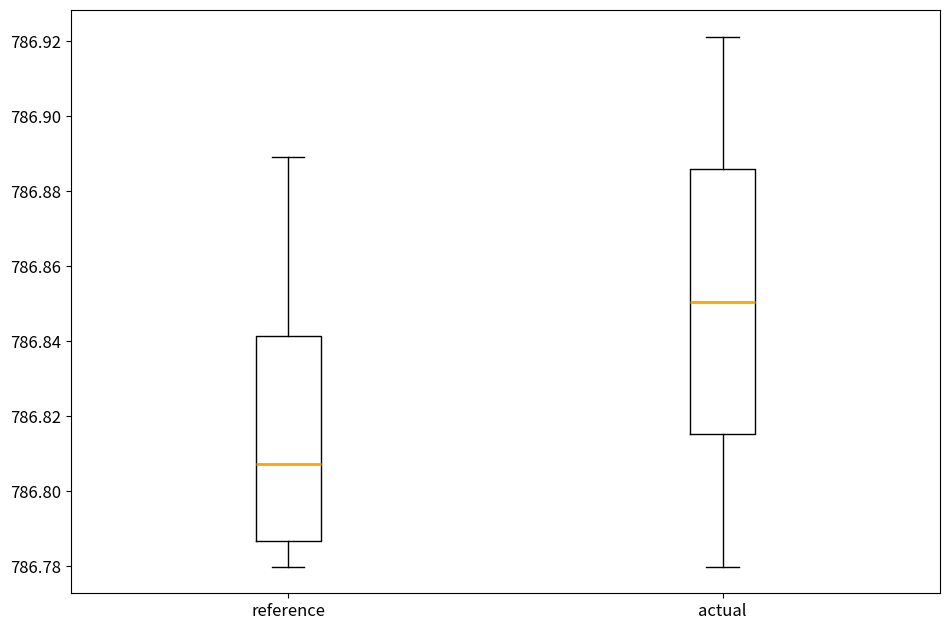

Where does the lower whisker of the box for reference end on the y-axis? The values are not printed on the chart, so give them approximately, as read against the axis.

786.780